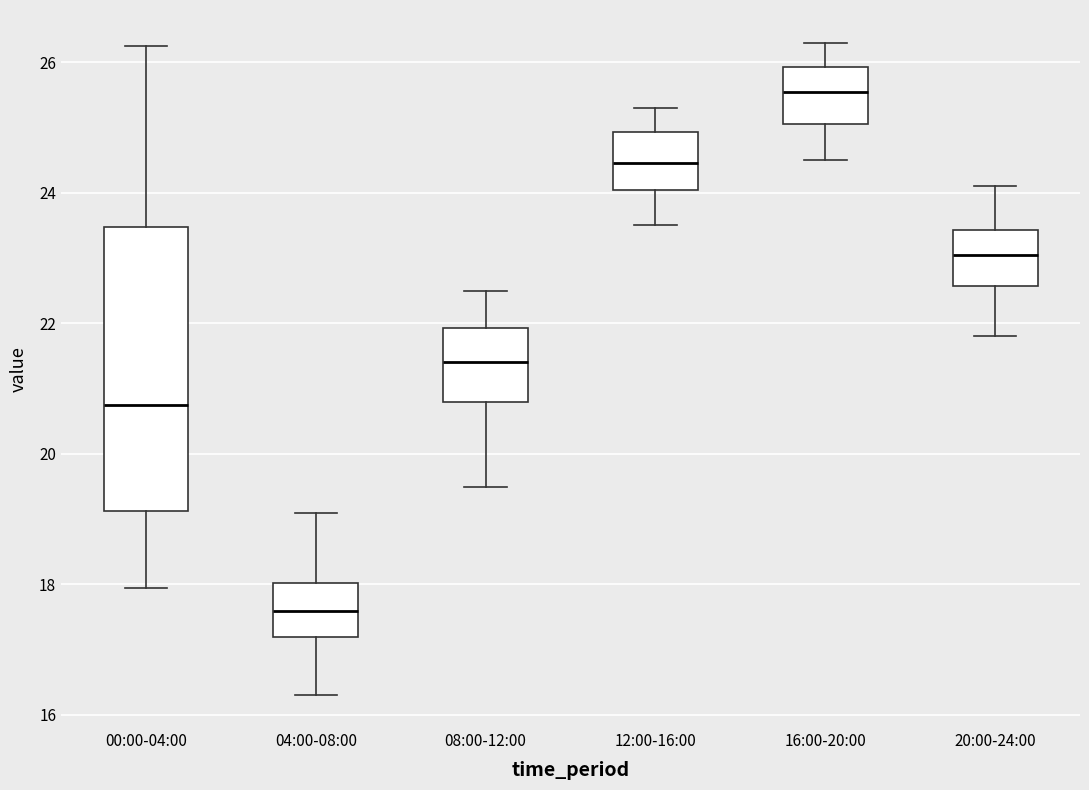

Reading left to right, transcribe this box plot: for each box, give where its median line is, the range the box spans, and where its two whiskers end, as read against the y-axis. The values are not printed on the chart, so give them approximately, as read against the axis.

00:00-04:00: median 20.8, box 19.2 to 23.4, whiskers 18.0 to 26.2
04:00-08:00: median 17.6, box 17.2 to 18.0, whiskers 16.4 to 19.2
08:00-12:00: median 21.4, box 20.8 to 22.0, whiskers 19.6 to 22.6
12:00-16:00: median 24.4, box 24.0 to 25.0, whiskers 23.6 to 25.4
16:00-20:00: median 25.6, box 25.0 to 26.0, whiskers 24.6 to 26.4
20:00-24:00: median 23.0, box 22.6 to 23.4, whiskers 21.8 to 24.2